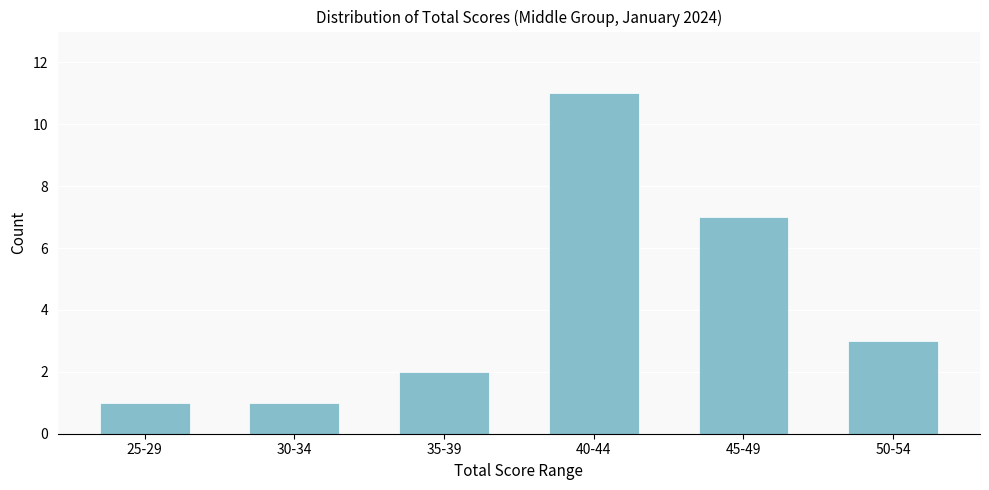

Reading right to left, what are all the values shown in this chart?

50-54=3	45-49=7	40-44=11	35-39=2	30-34=1	25-29=1